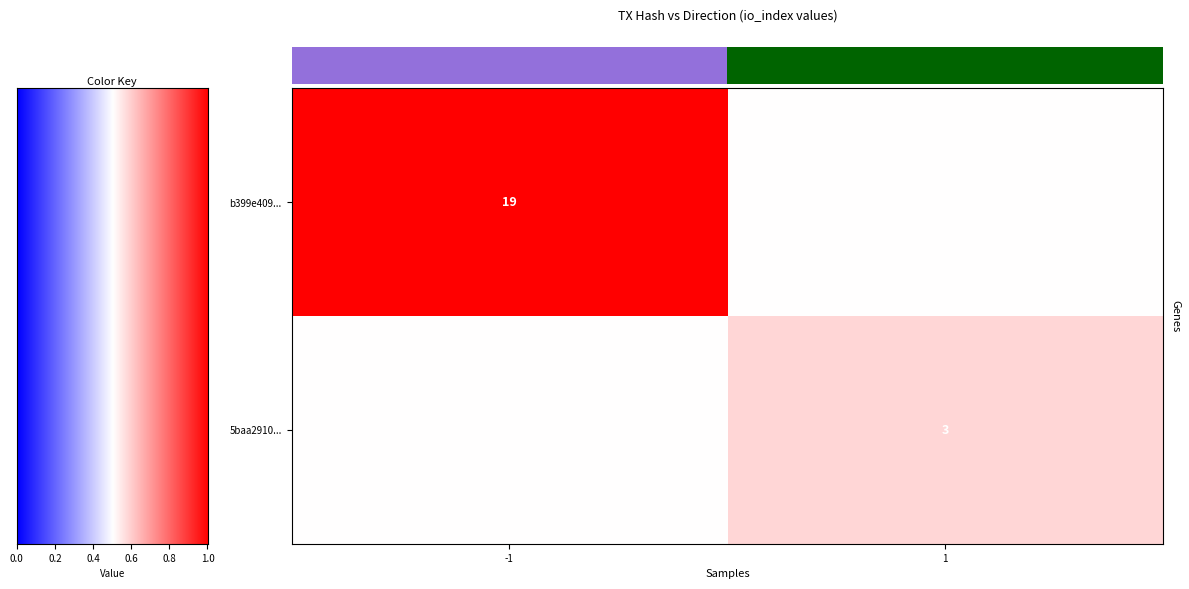

At how many categories does at least one series exceed 0?

2